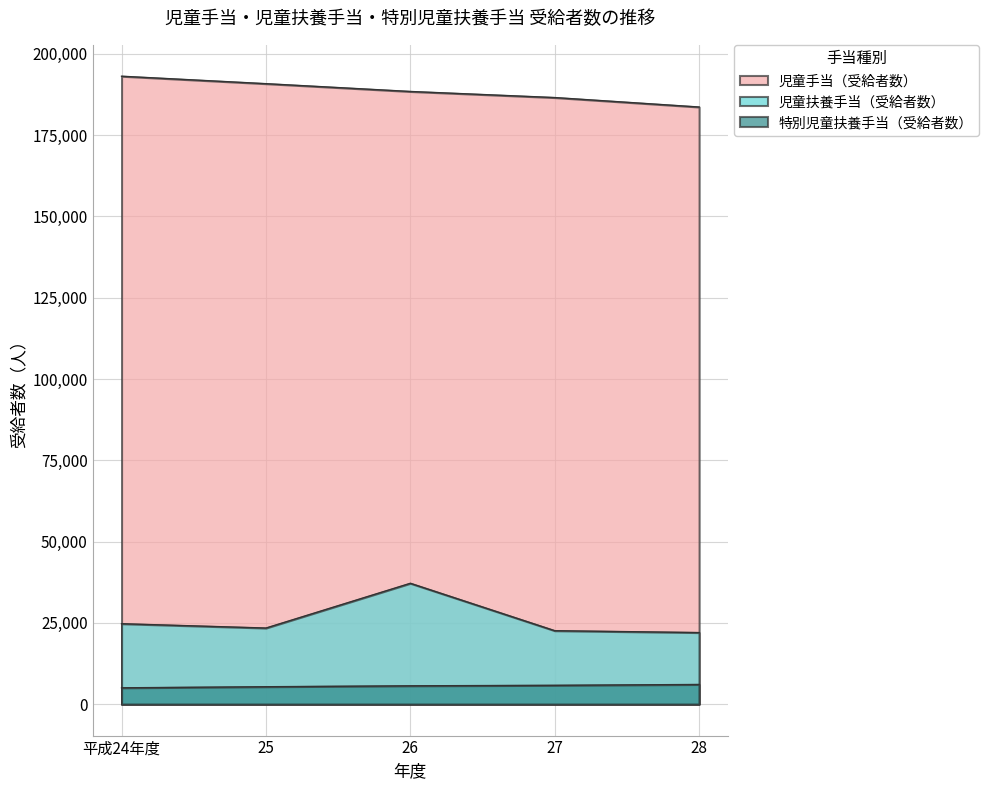

What is the label of the 5th point from the left?

28